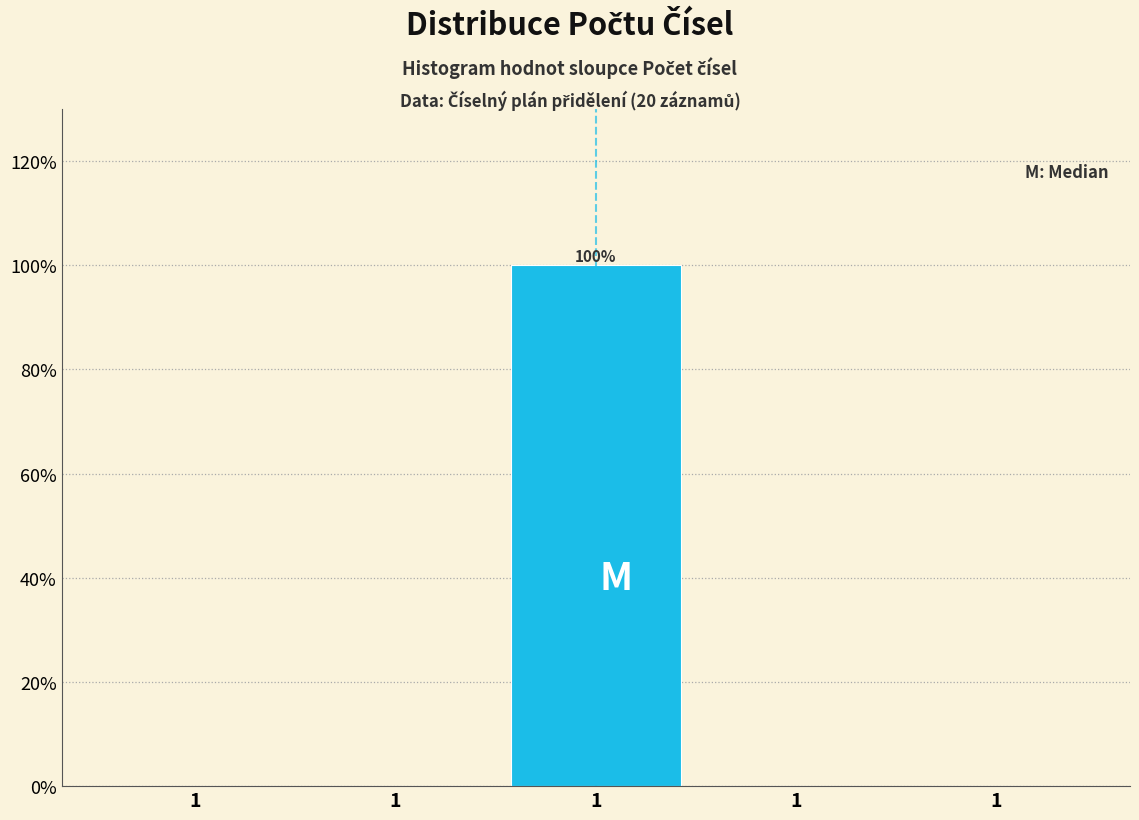

Count the number of categories in the chart.

5